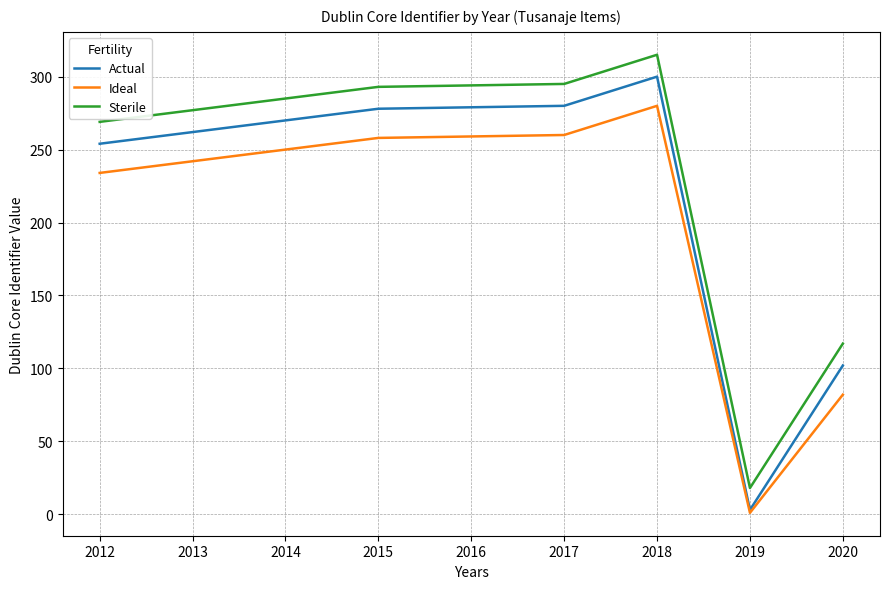

What is the difference between the maximum and minimum values in the Ideal series?

279